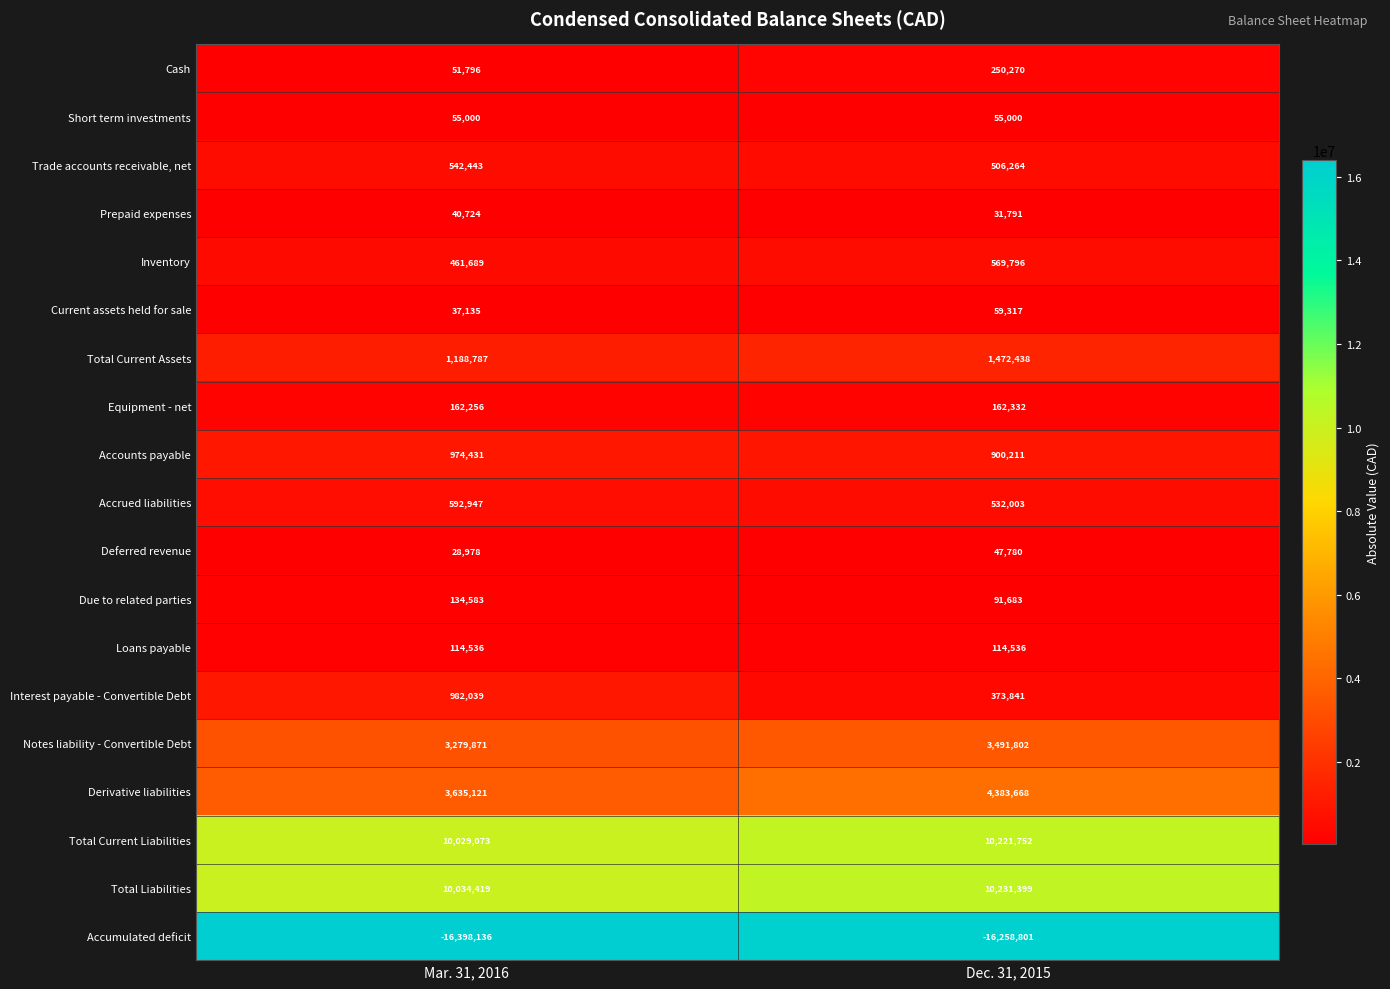

What is the difference between the highest and lowest values at Mar. 31, 2016?

26432555